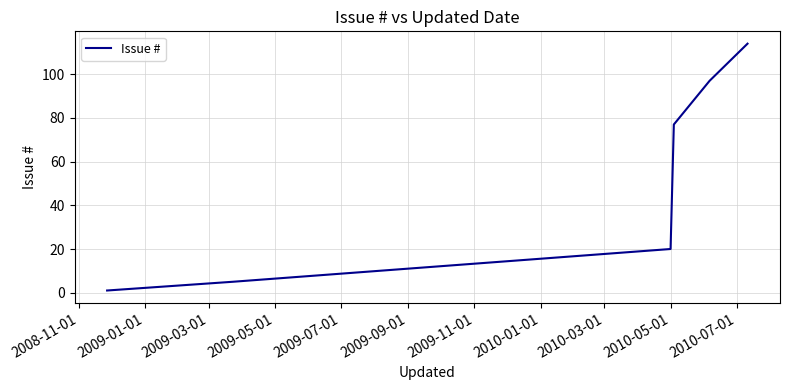

What is the difference between the maximum and minimum values?

113